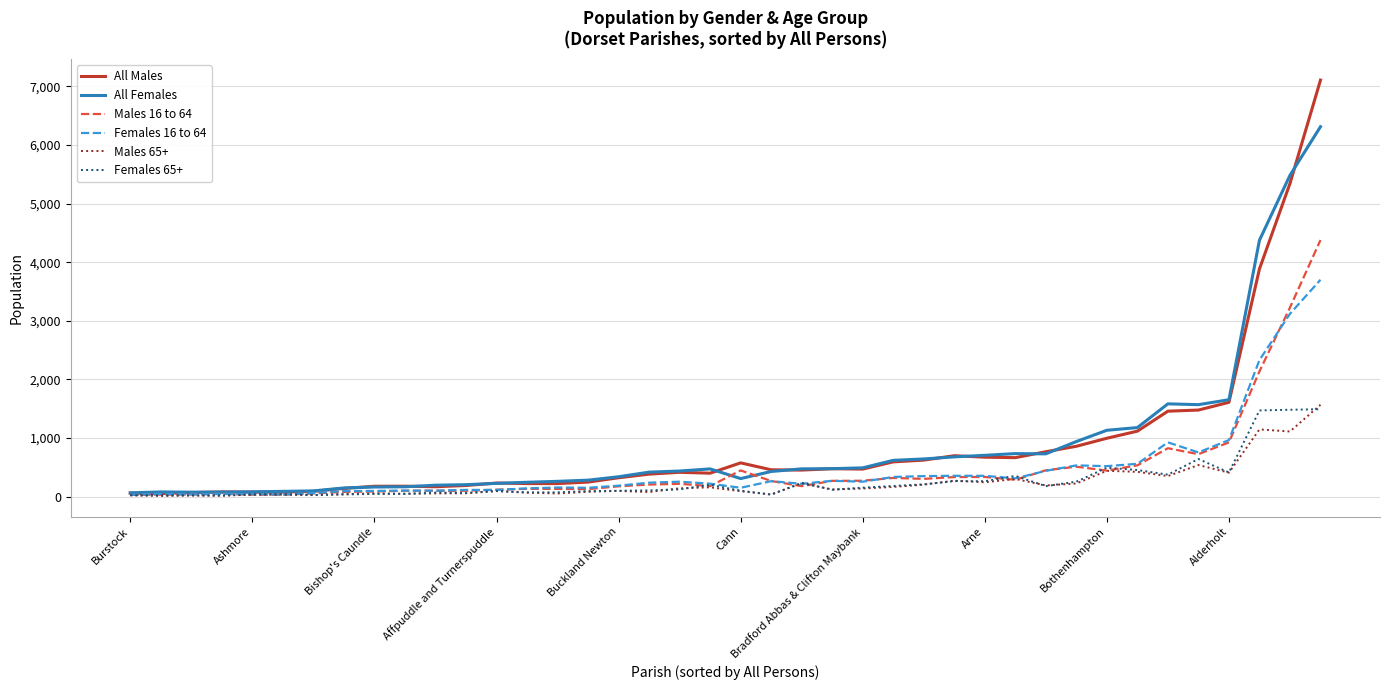

Which series has the largest range (max minus min)?

All Males